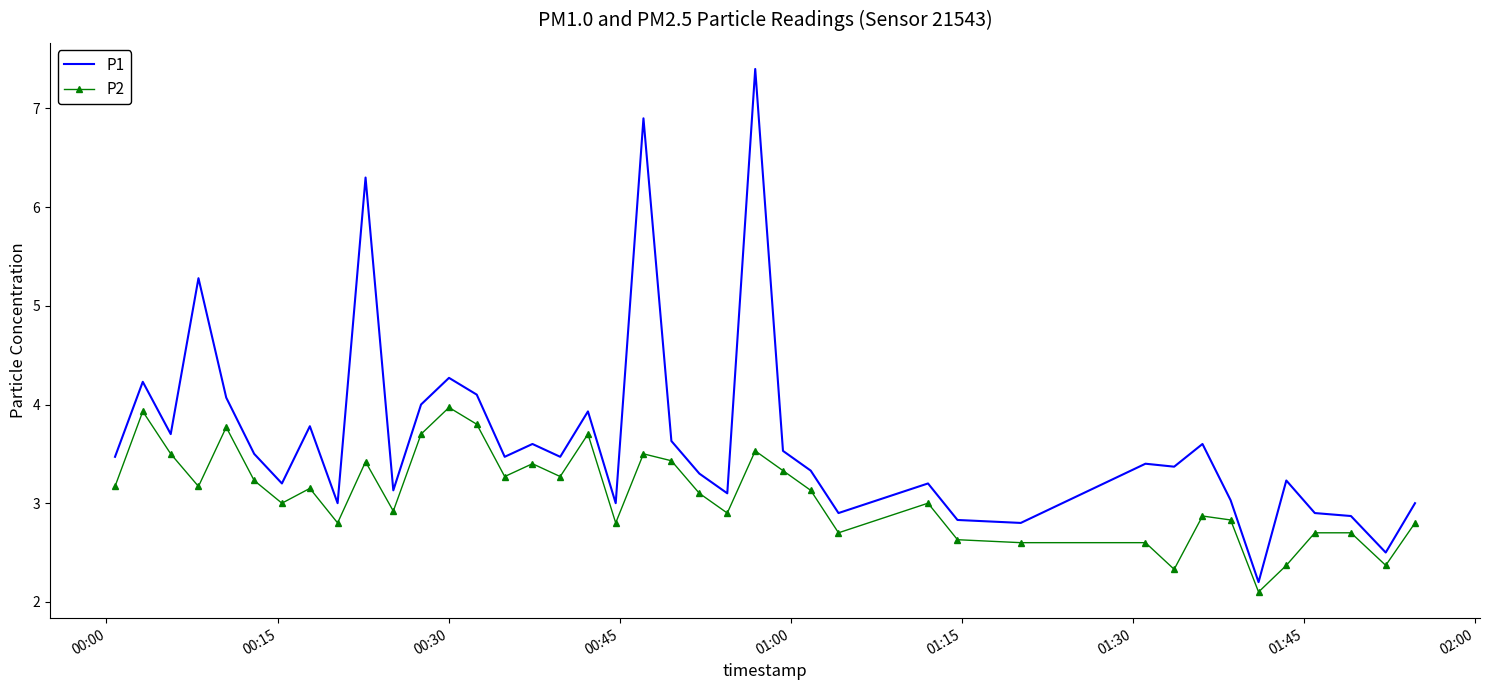

True or false: P2 and P1 intersect in this chart.

False